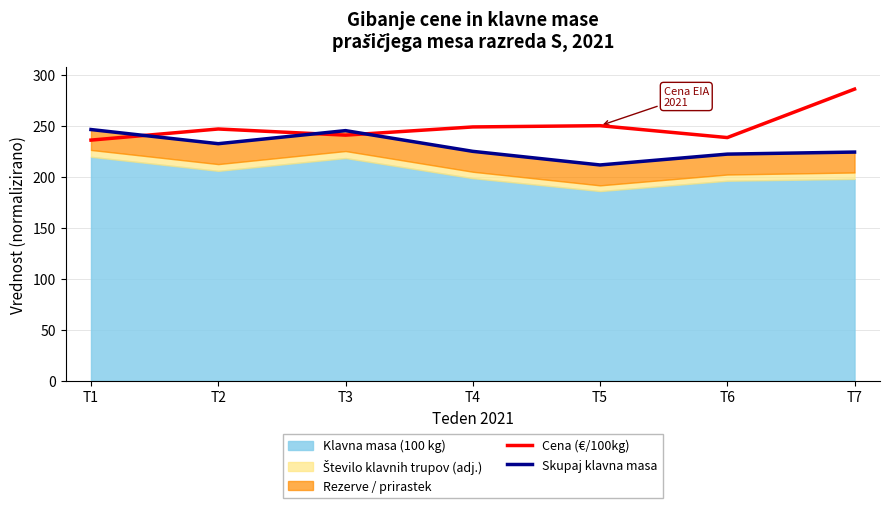

Which series ends up on top after the final intersection of Cena (€/100kg) and Skupaj klavna masa?

Cena (€/100kg)